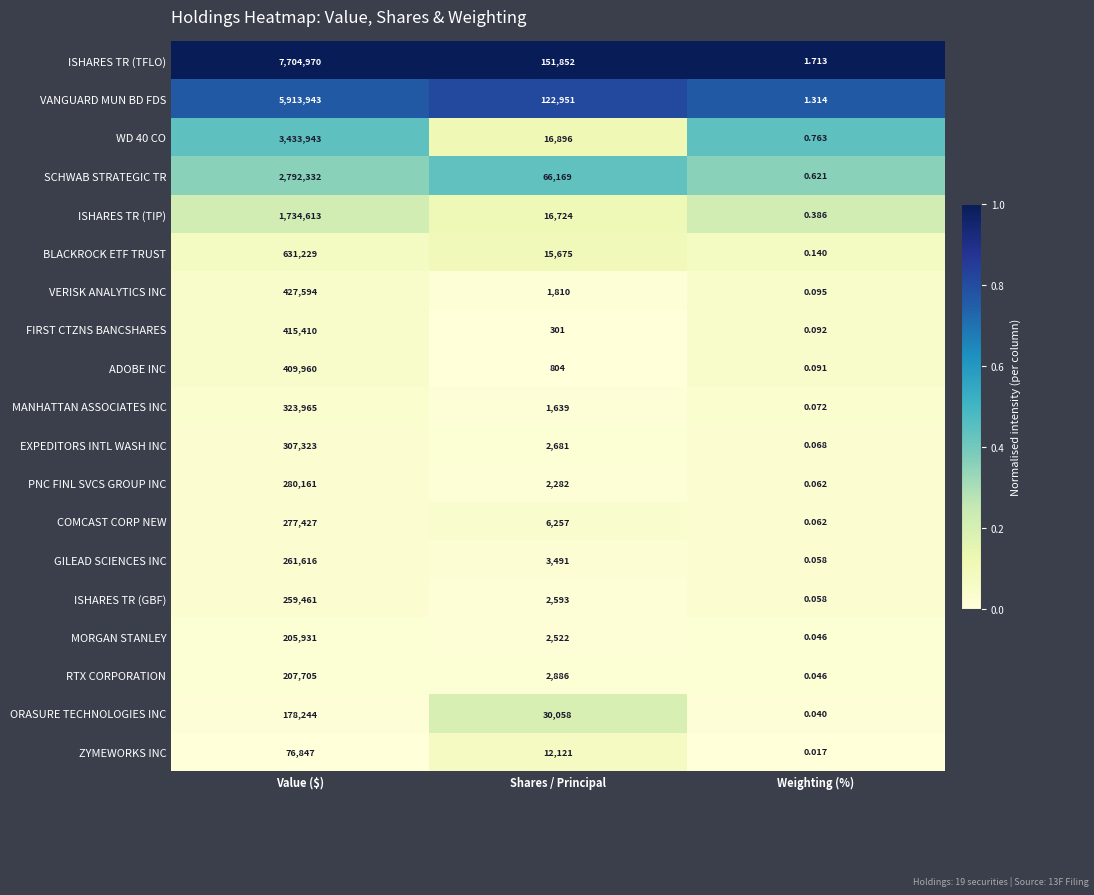

At which category is the sum across all series the highest?

Value ($)